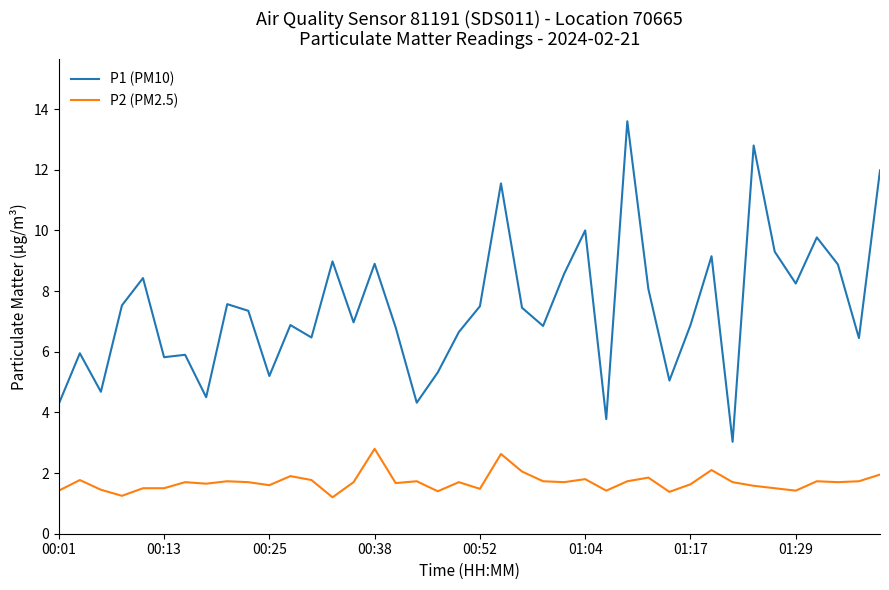

True or false: P1 (PM10) and P2 (PM2.5) intersect in this chart.

False